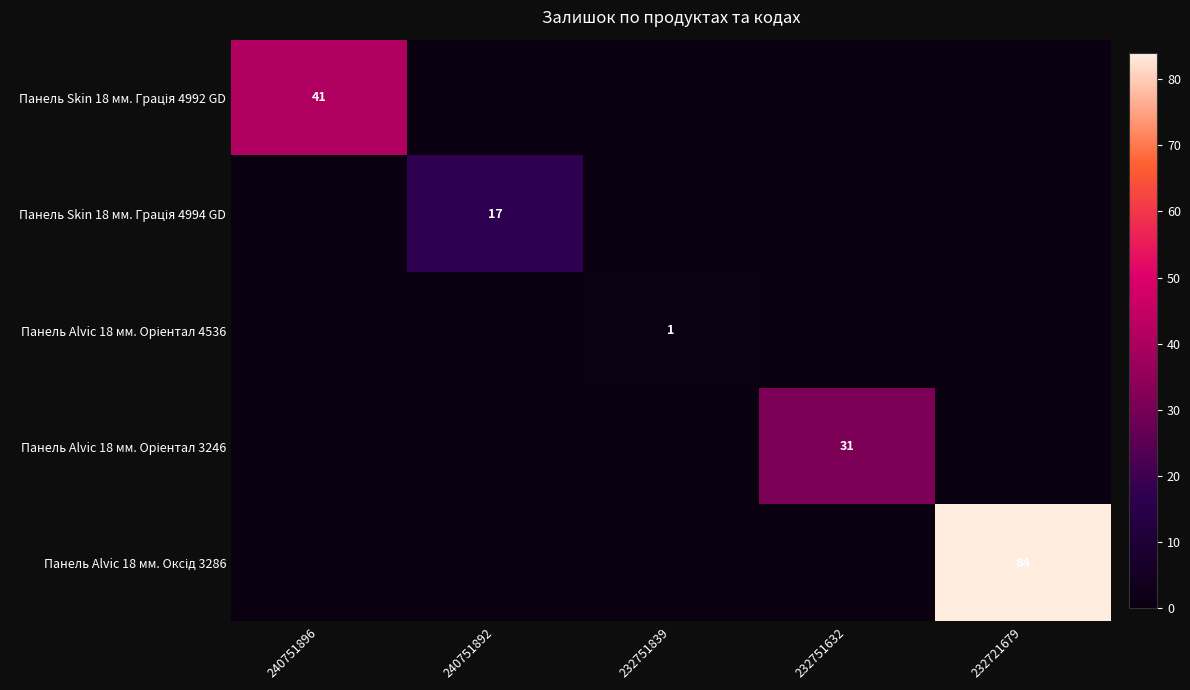

Which series has the largest total across all categories?

Панель Alvic 18 мм. Оксід 3286